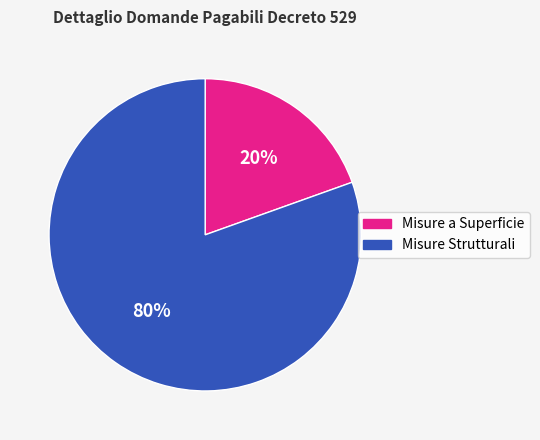

Is there any slice that represents more than half of the pie?

Yes